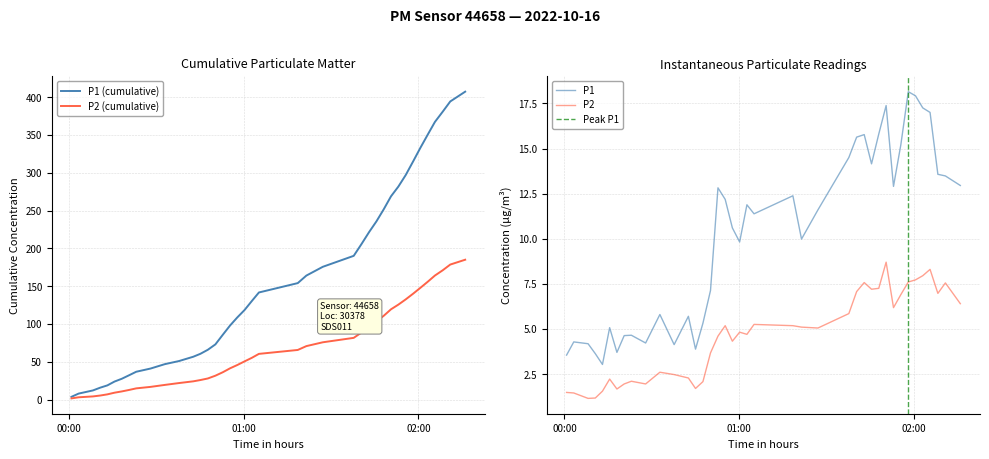

Does the chart have visible grid lines?

Yes